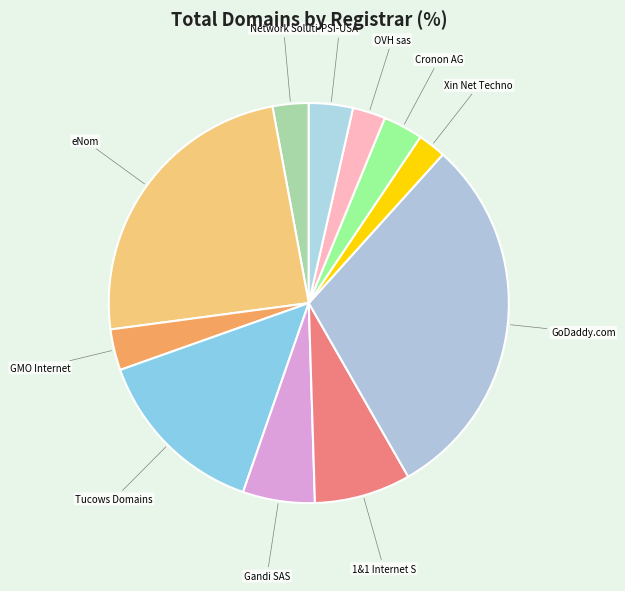

How many slices are in this pie chart?

11